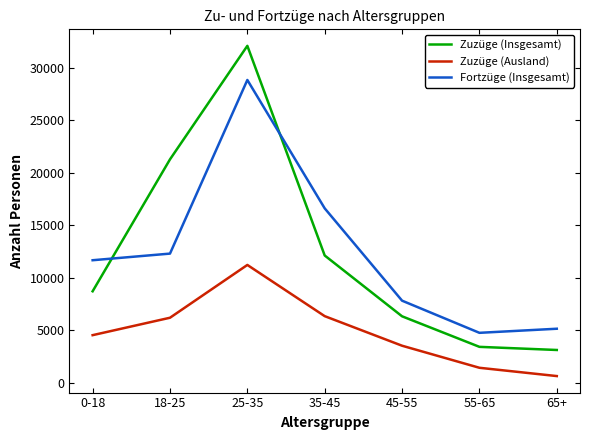

Reading left to right, extract all data points from this chart.

Zuzüge (Insgesamt): 8723	21270	32067	12127	6343	3438	3140
Zuzüge (Ausland): 4550	6207	11229	6358	3546	1447	659
Fortzüge (Insgesamt): 11677	12307	28821	16610	7830	4772	5161